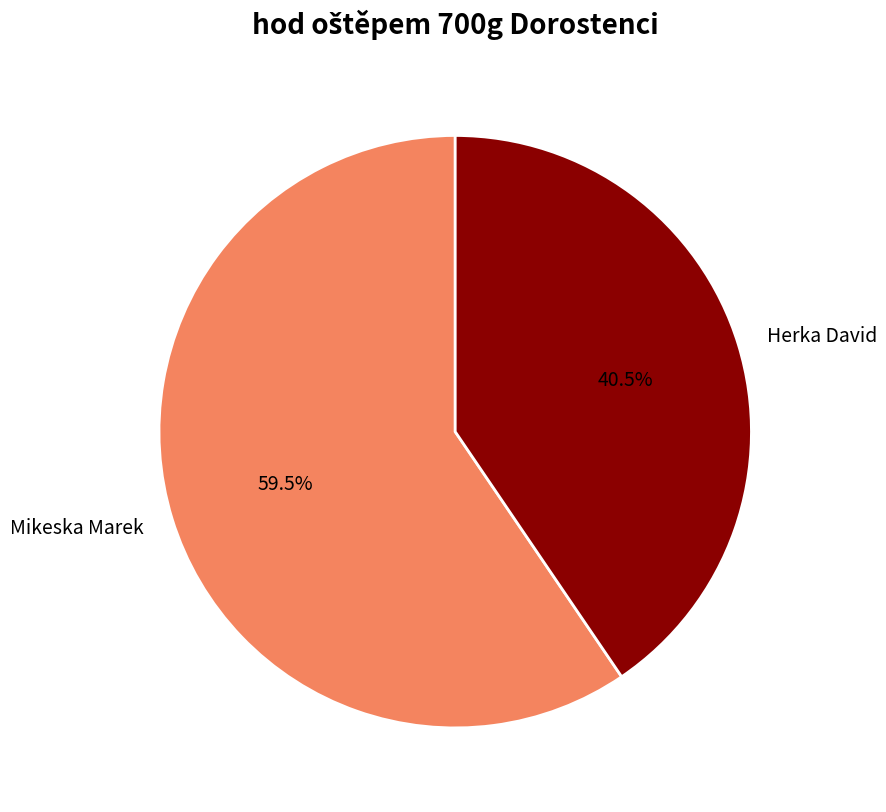

Which category has the biggest portion of the pie?

Mikeska Marek